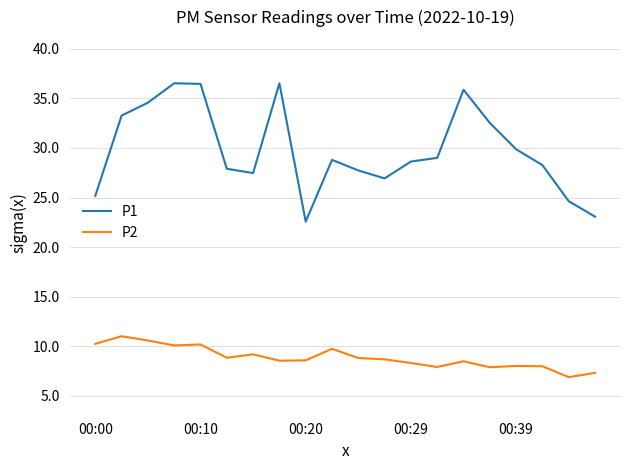

True or false: P1 and P2 intersect in this chart.

False